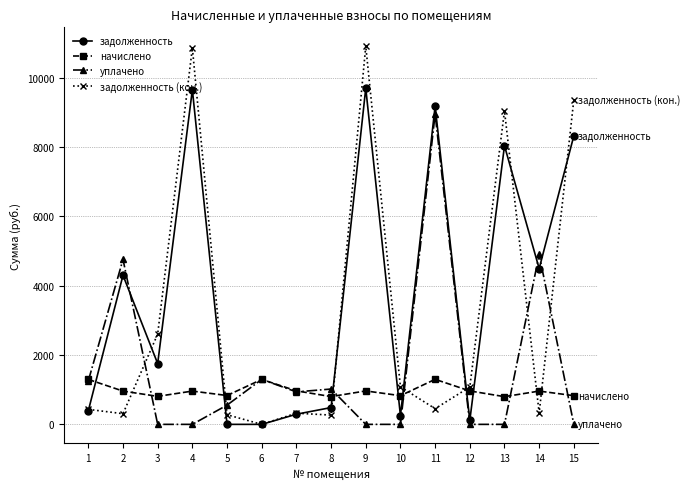

What is the sum of the задолженность (кон.) values at 4 and 7?

11185.1